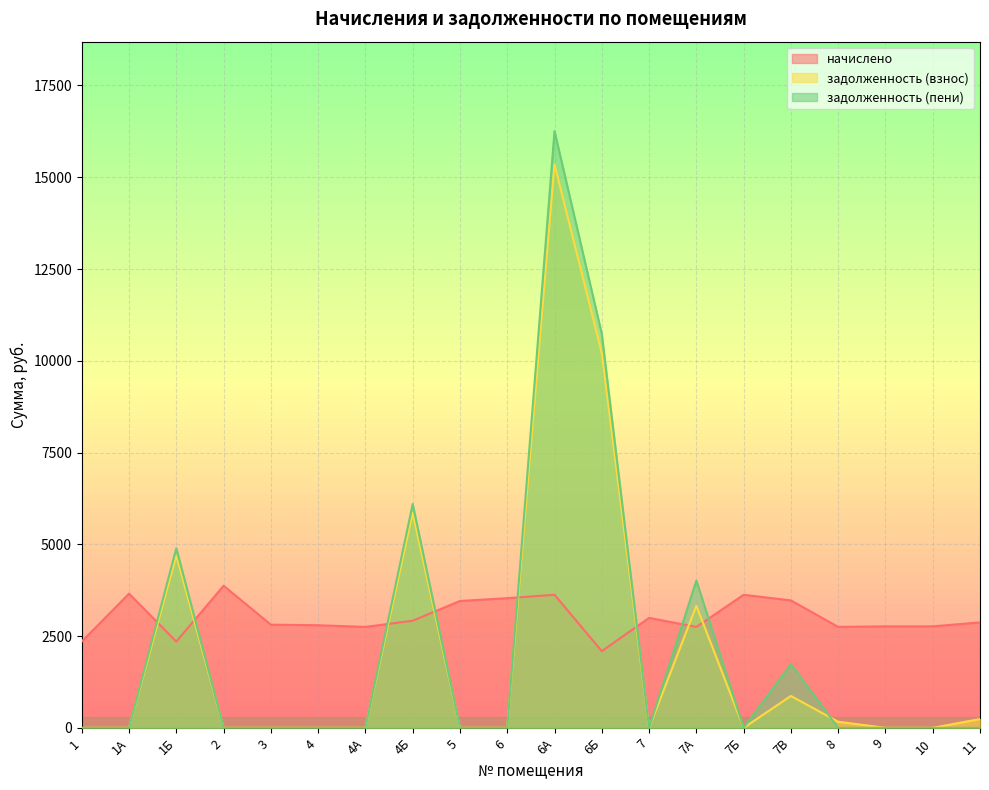

What is the average value of the задолженность (взнос) series?

2035.3